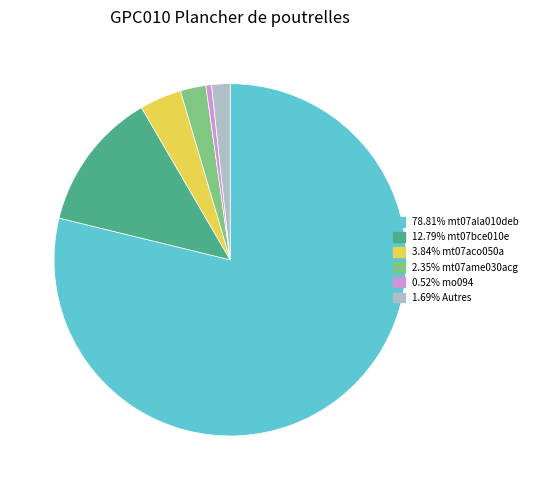

Do 2.35% mt07ame030acg and 1.69% Autres together represent more than half of the pie?

No